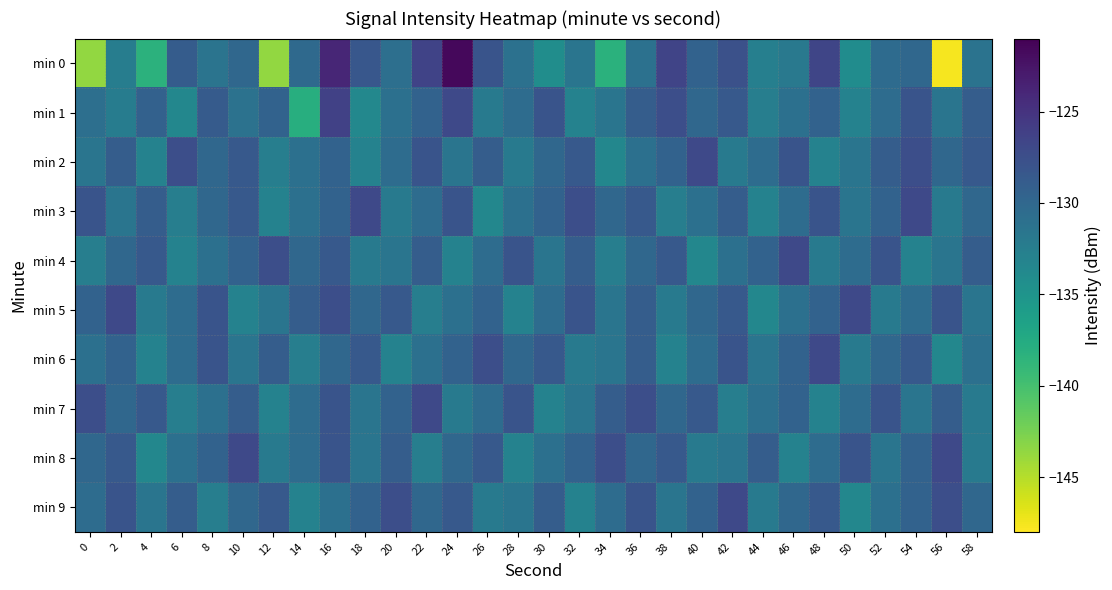

Reading left to right, list all the values displayed in this chart.

min 0: 0=-143.7	2=-132.5	4=-138.3	6=-128.8	8=-131.4	10=-130.1	12=-143.7	14=-130.2	16=-123.9	18=-128.4	20=-130.8	22=-126.4	24=-121.6	26=-128.0	28=-131.1	30=-134.2	32=-131.5	34=-138.2	36=-131.1	38=-126.5	40=-129.5	42=-127.7	44=-132.7	46=-131.9	48=-126.7	50=-134.1	52=-130.5	54=-130.0	56=-147.7	58=-131.3
min 1: 0=-130.9	2=-132.4	4=-129.4	6=-133.5	8=-128.7	10=-131.2	12=-129.5	14=-137.9	16=-126.2	18=-133.6	20=-131.0	22=-129.5	24=-127.0	26=-132.0	28=-130.5	30=-128.0	32=-133.0	34=-131.5	36=-129.0	38=-127.5	40=-130.0	42=-128.5	44=-132.5	46=-131.0	48=-129.5	50=-133.0	52=-130.5	54=-128.0	56=-131.5	58=-129.0
min 2: 0=-131.5	2=-129.0	4=-133.0	6=-127.5	8=-130.0	10=-128.5	12=-132.5	14=-131.0	16=-129.5	18=-133.0	20=-130.5	22=-128.0	24=-131.5	26=-129.0	28=-132.0	30=-130.0	32=-128.5	34=-133.5	36=-131.0	38=-129.5	40=-127.0	42=-132.0	44=-130.5	46=-128.0	48=-133.0	50=-131.5	52=-129.0	54=-127.5	56=-130.0	58=-128.5
min 3: 0=-128.0	2=-131.5	4=-129.0	6=-132.5	8=-130.0	10=-128.5	12=-133.0	14=-131.0	16=-129.5	18=-127.0	20=-132.0	22=-130.5	24=-128.0	26=-133.5	28=-131.0	30=-129.5	32=-127.5	34=-130.0	36=-128.5	38=-132.5	40=-131.0	42=-129.0	44=-133.0	46=-130.5	48=-128.0	50=-131.5	52=-129.5	54=-127.0	56=-132.0	58=-130.0
min 4: 0=-132.5	2=-130.0	4=-128.5	6=-133.0	8=-131.0	10=-129.5	12=-127.5	14=-130.0	16=-128.5	18=-132.0	20=-131.5	22=-129.0	24=-133.0	26=-130.5	28=-128.0	30=-131.5	32=-129.0	34=-132.5	36=-130.0	38=-128.5	40=-133.5	42=-131.0	44=-129.5	46=-127.0	48=-132.0	50=-130.5	52=-128.0	54=-133.0	56=-131.5	58=-129.0
min 5: 0=-129.5	2=-127.0	4=-132.0	6=-130.5	8=-128.0	10=-133.0	12=-131.5	14=-129.0	16=-127.5	18=-130.0	20=-128.5	22=-132.5	24=-131.0	26=-129.5	28=-133.0	30=-130.5	32=-128.0	34=-131.5	36=-129.0	38=-132.0	40=-130.0	42=-128.5	44=-133.5	46=-131.0	48=-129.5	50=-127.0	52=-132.0	54=-130.5	56=-128.0	58=-131.5
min 6: 0=-131.0	2=-129.5	4=-133.0	6=-130.5	8=-128.0	10=-131.5	12=-129.0	14=-132.5	16=-130.0	18=-128.5	20=-133.0	22=-131.0	24=-129.5	26=-127.5	28=-130.0	30=-128.5	32=-132.0	34=-131.5	36=-129.0	38=-133.0	40=-130.5	42=-128.0	44=-131.5	46=-129.5	48=-127.0	50=-132.0	52=-130.0	54=-128.5	56=-133.5	58=-131.0
min 7: 0=-127.5	2=-130.0	4=-128.5	6=-132.5	8=-131.0	10=-129.0	12=-133.0	14=-130.5	16=-128.0	18=-131.5	20=-129.5	22=-127.0	24=-132.0	26=-130.5	28=-128.0	30=-133.0	32=-131.5	34=-129.0	36=-127.5	38=-130.0	40=-128.5	42=-132.5	44=-131.0	46=-129.5	48=-133.0	50=-130.5	52=-128.0	54=-131.5	56=-129.0	58=-132.0
min 8: 0=-130.0	2=-128.5	4=-133.5	6=-131.0	8=-129.5	10=-127.0	12=-132.0	14=-130.5	16=-128.0	18=-131.5	20=-129.0	22=-132.5	24=-130.0	26=-128.5	28=-133.0	30=-131.0	32=-129.5	34=-127.5	36=-130.0	38=-128.5	40=-132.0	42=-131.5	44=-129.0	46=-133.0	48=-130.5	50=-128.0	52=-131.5	54=-129.5	56=-127.0	58=-132.0
min 9: 0=-130.5	2=-128.0	4=-131.5	6=-129.0	8=-132.5	10=-130.0	12=-128.5	14=-133.0	16=-131.0	18=-129.5	20=-127.5	22=-130.0	24=-128.5	26=-132.0	28=-131.5	30=-129.0	32=-133.0	34=-130.5	36=-128.0	38=-131.5	40=-129.5	42=-127.0	44=-132.0	46=-130.0	48=-128.5	50=-133.5	52=-131.0	54=-129.5	56=-127.5	58=-130.0